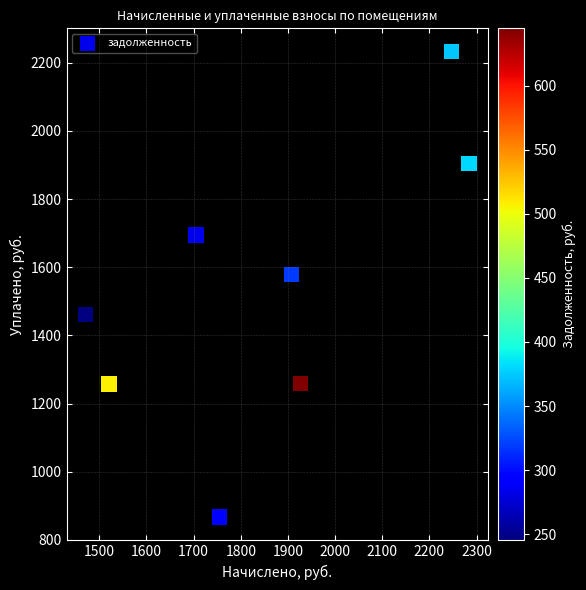

What Y value in the scatter plot is closest to 1549?

1578.2